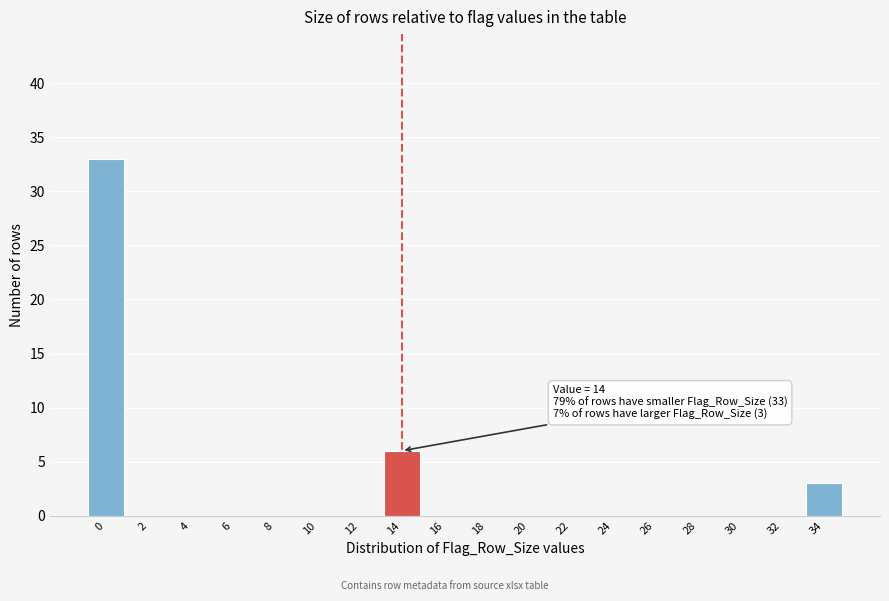

Reading right to left, list all the values displayed in this chart.

34=3	32=0	30=0	28=0	26=0	24=0	22=0	20=0	18=0	16=0	14=6	12=0	10=0	8=0	6=0	4=0	2=0	0=33